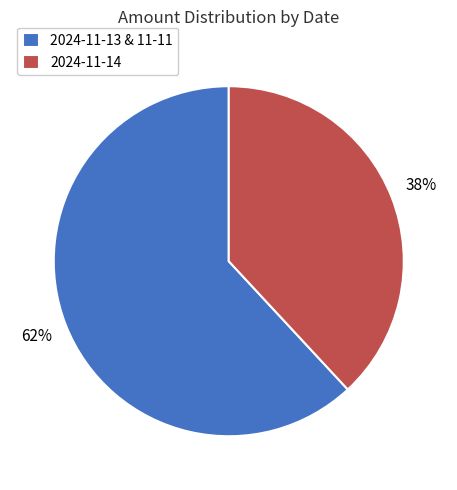

The 2024-11-14 slice represents 24% of the pie. True or false?

False